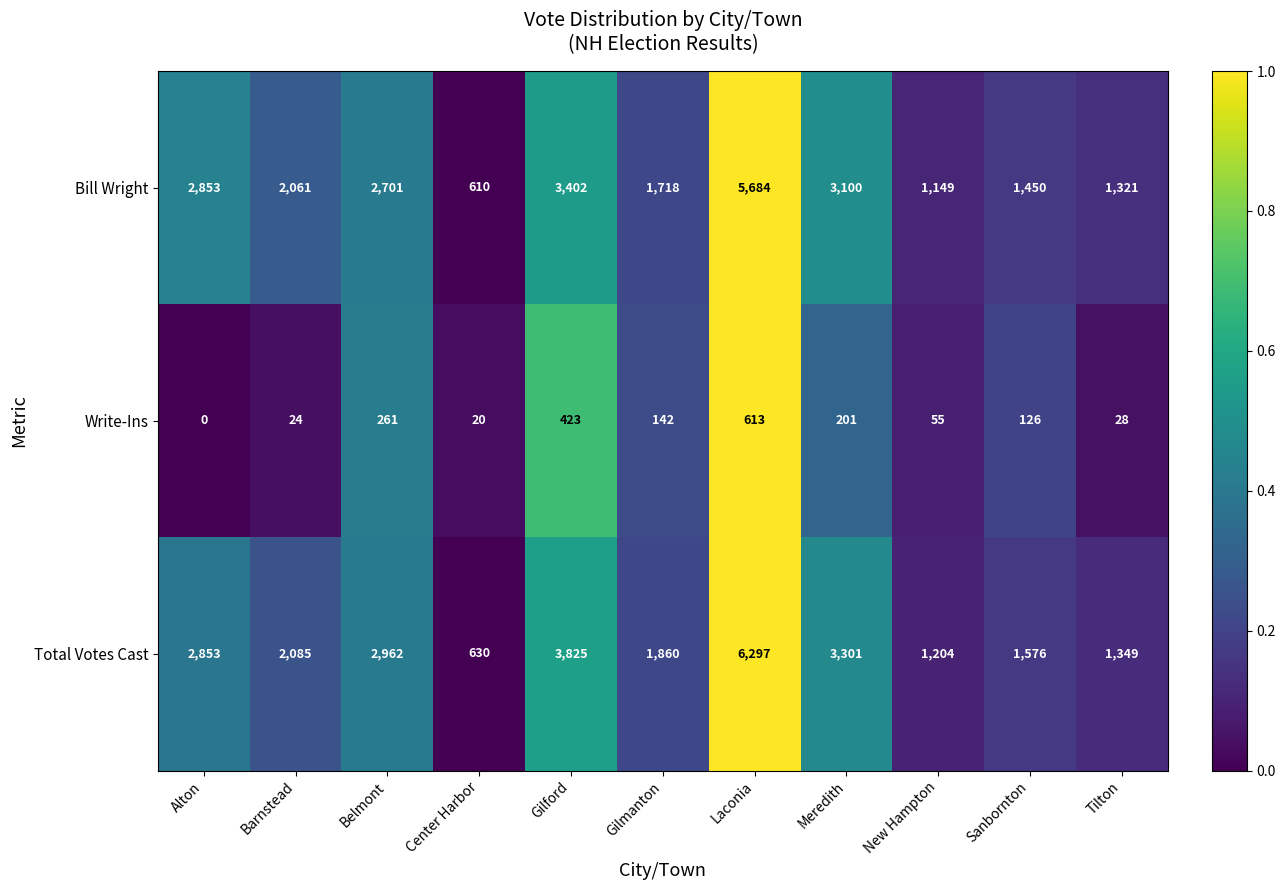

At which category does the chart reach its peak across all series?

Laconia